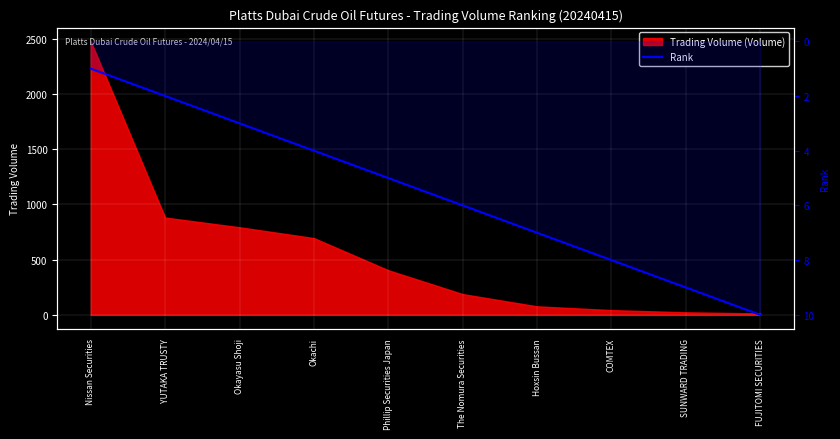

What is the label of the 1st point from the left?

Nissan Securities